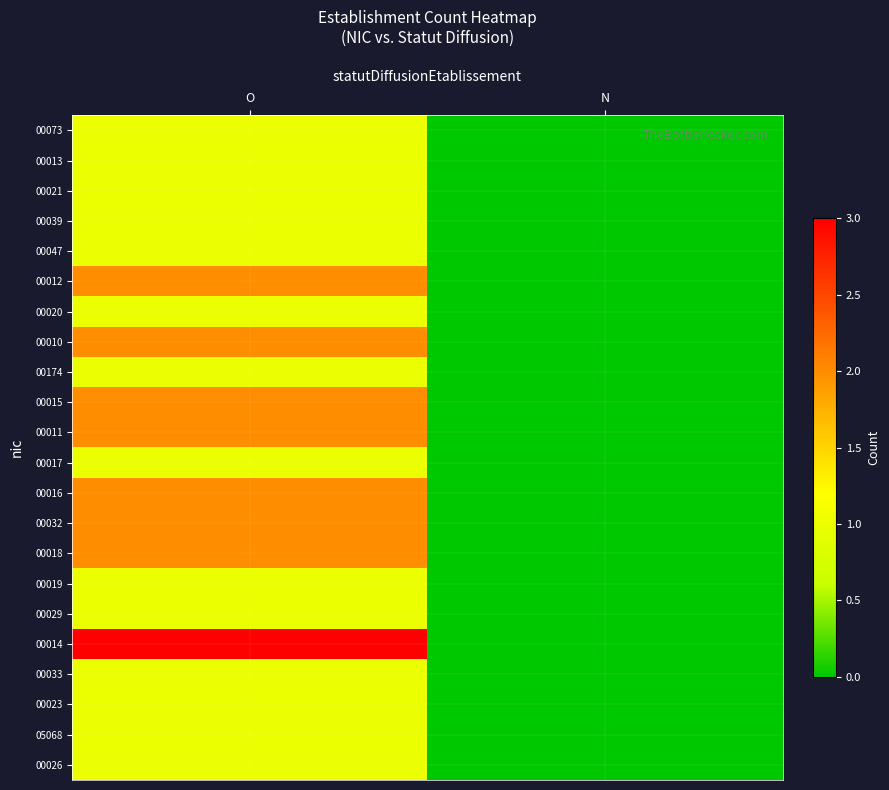

Which label corresponds to the smallest value in the chart?

N